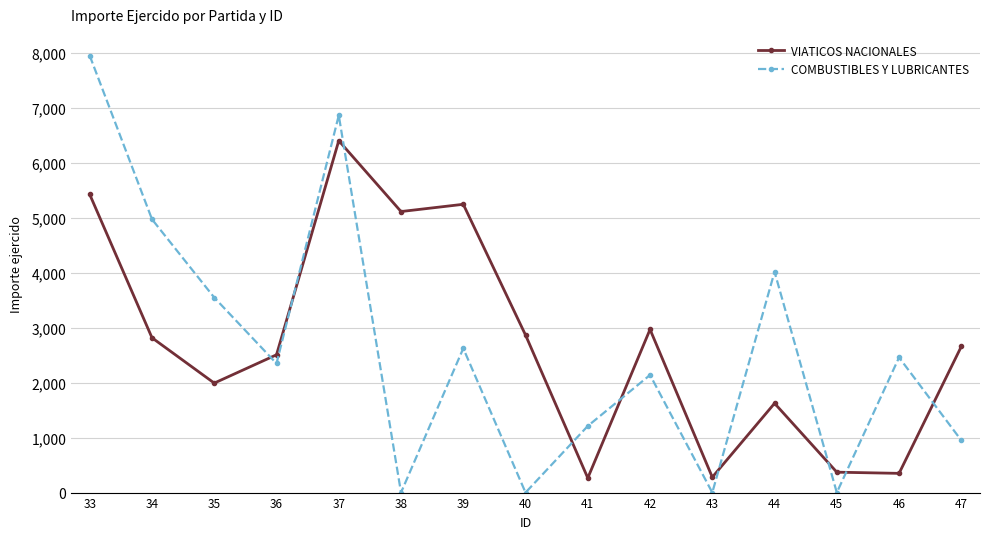

Does the chart display data point markers on the line(s)?

Yes